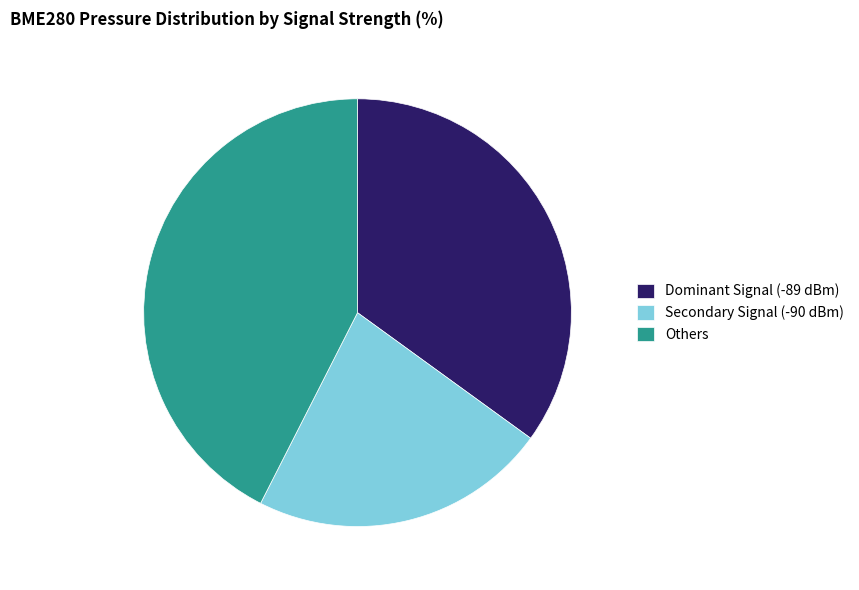

Is there any slice that represents more than half of the pie?

No